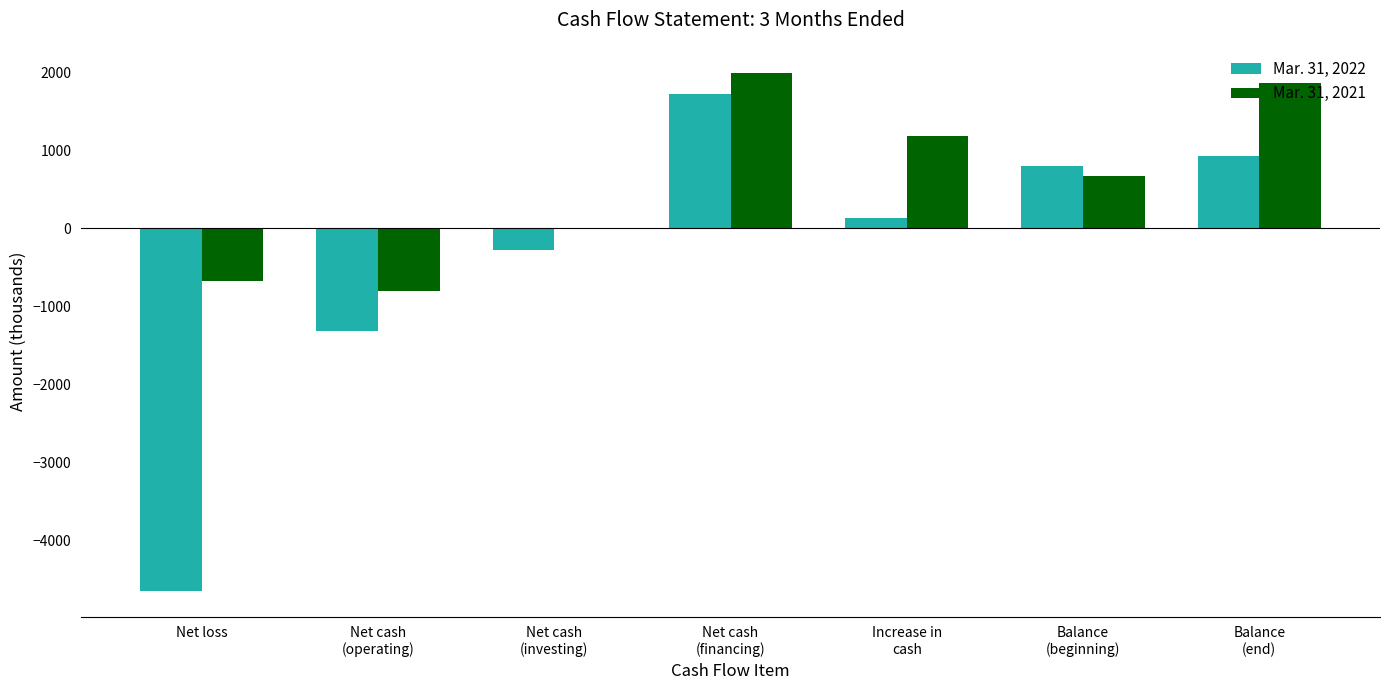

How many series are shown in this chart?

2